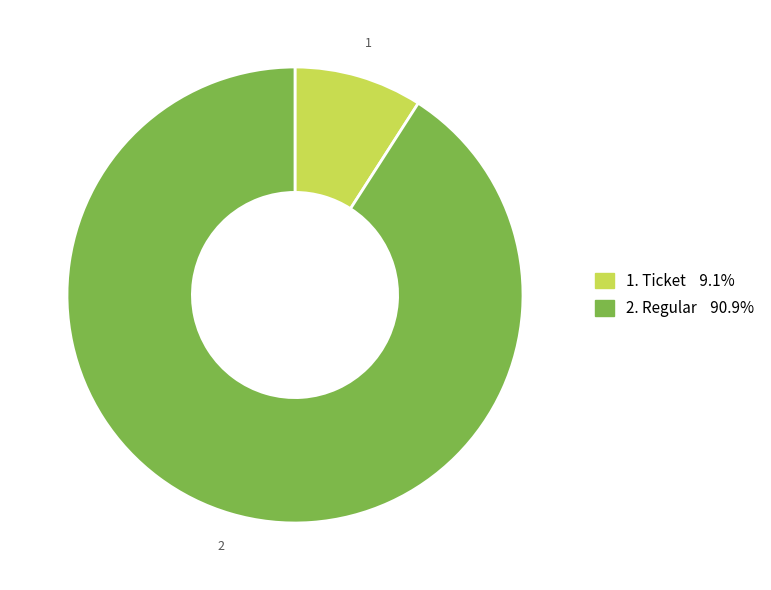

Is there any slice that represents more than half of the pie?

Yes